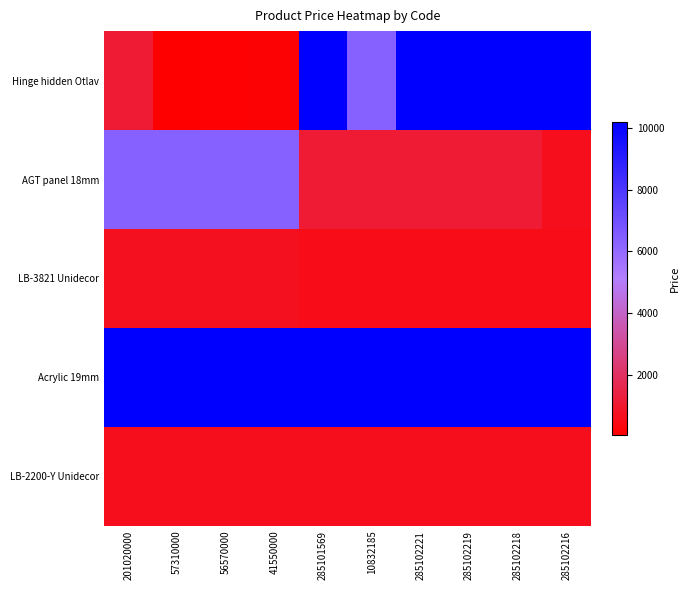

List the series in order of their peak value, lowest first.

LB-2200-Y Unidecor, LB-3821 Unidecor, AGT panel 18mm, Hinge hidden Otlav, Acrylic 19mm